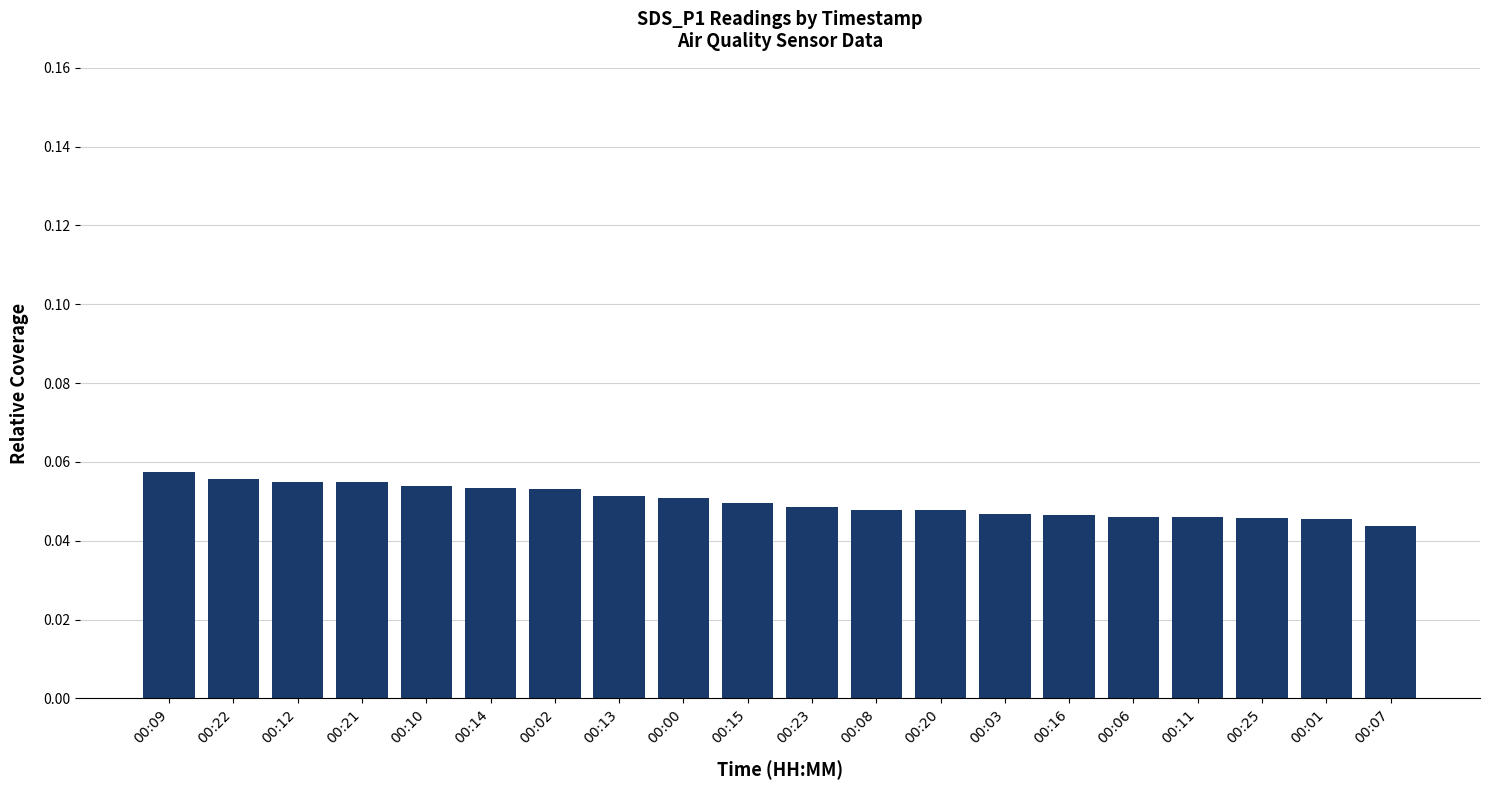

What is the sum of all values?

1.0